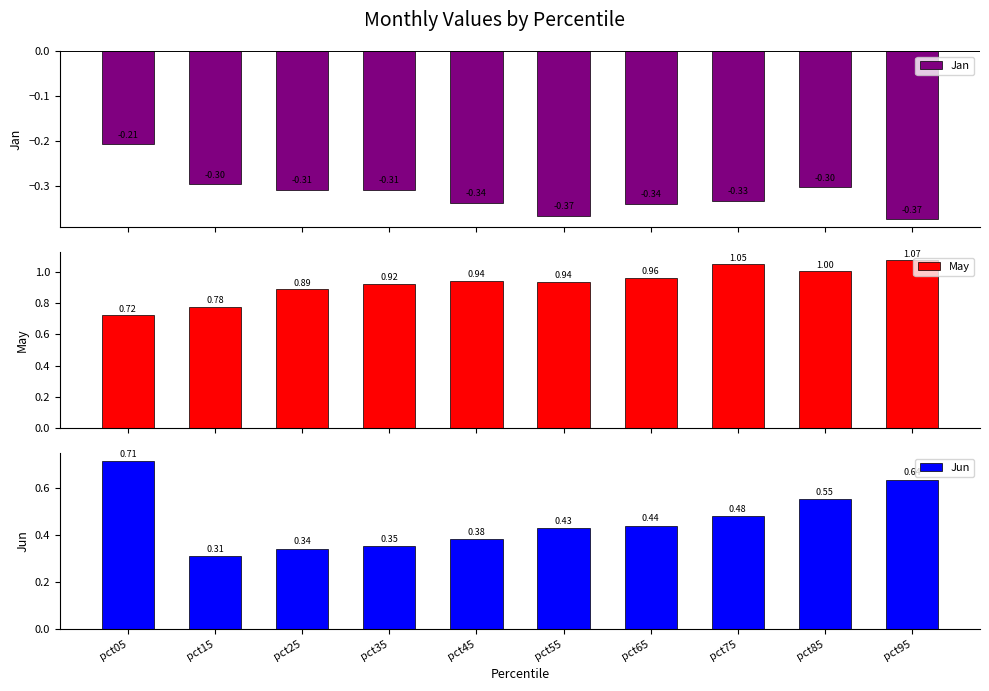

The value of May at pct65 is 1.0. True or false?

True